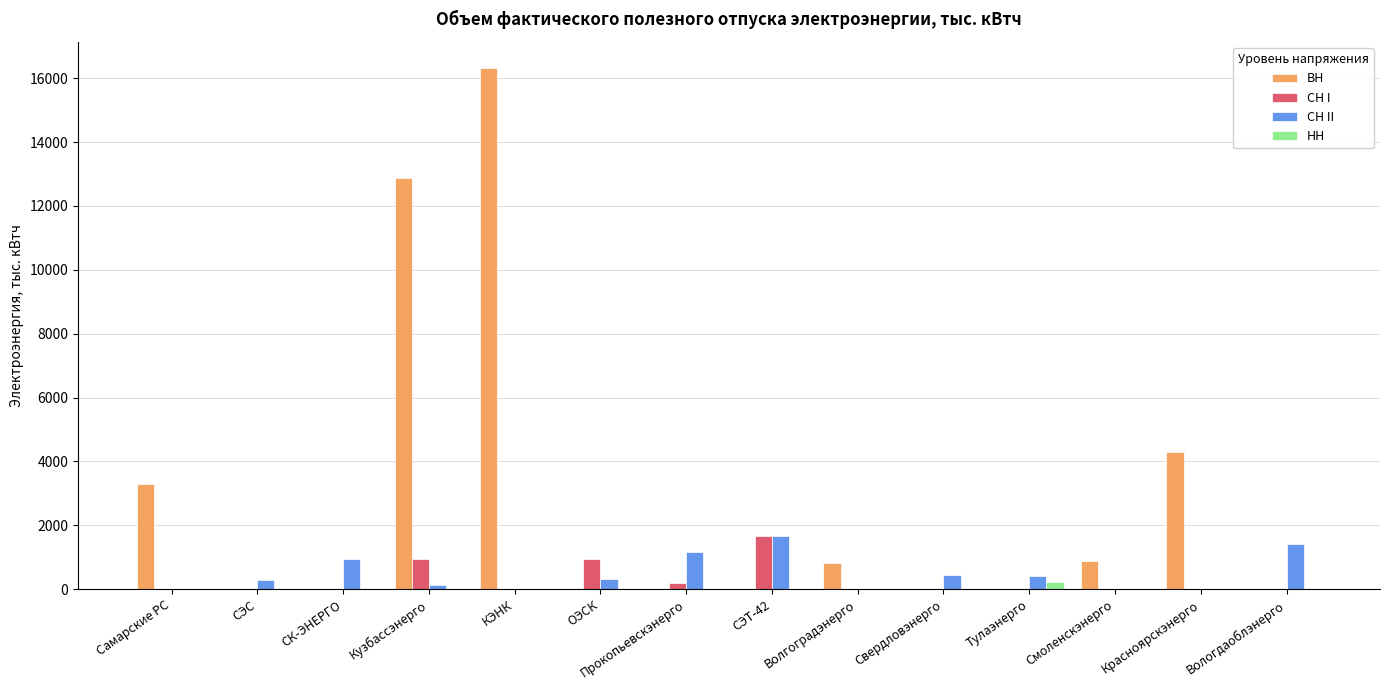

What are all the series names shown in the legend?

ВН, СН I, СН II, НН